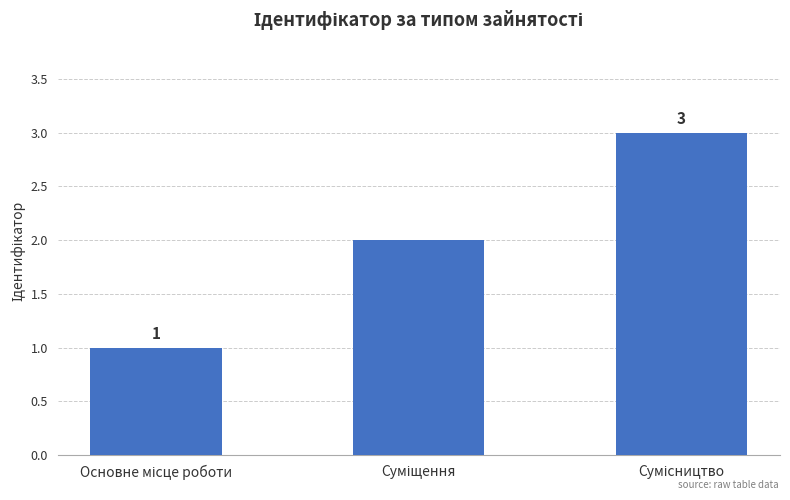

Reading right to left, list all the values displayed in this chart.

3	2	1